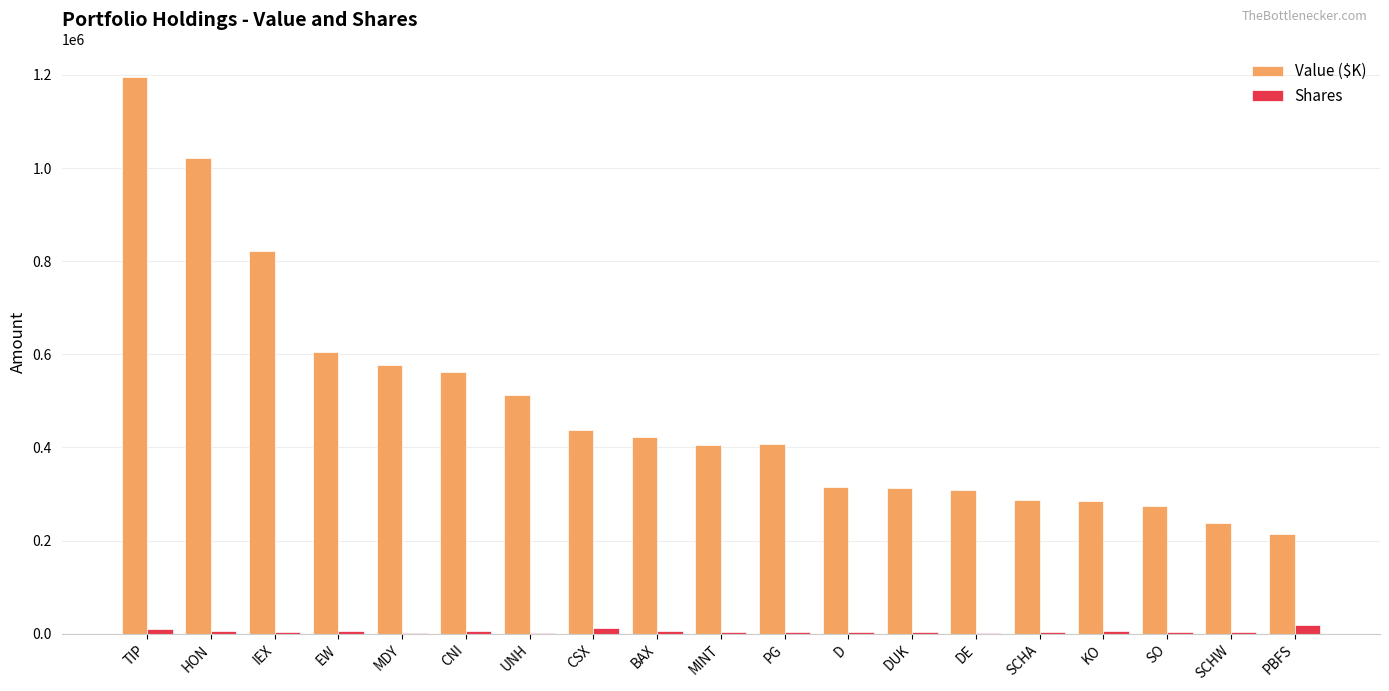

How many groups of bars are there?

19